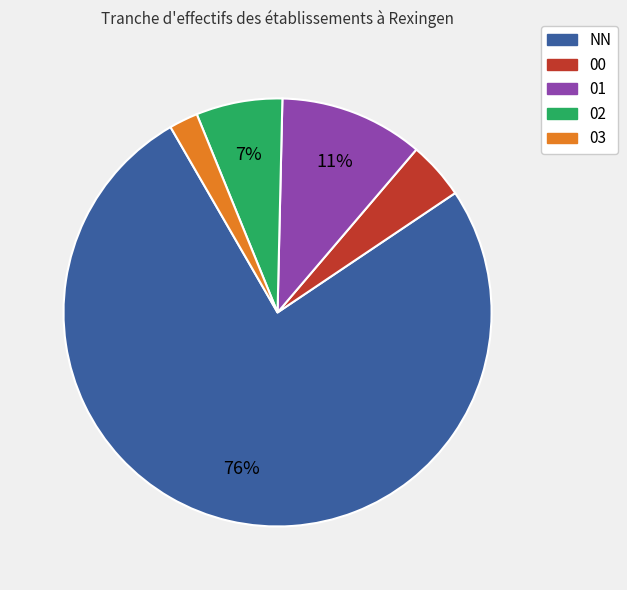

Do 02 and NN together represent more than half of the pie?

Yes